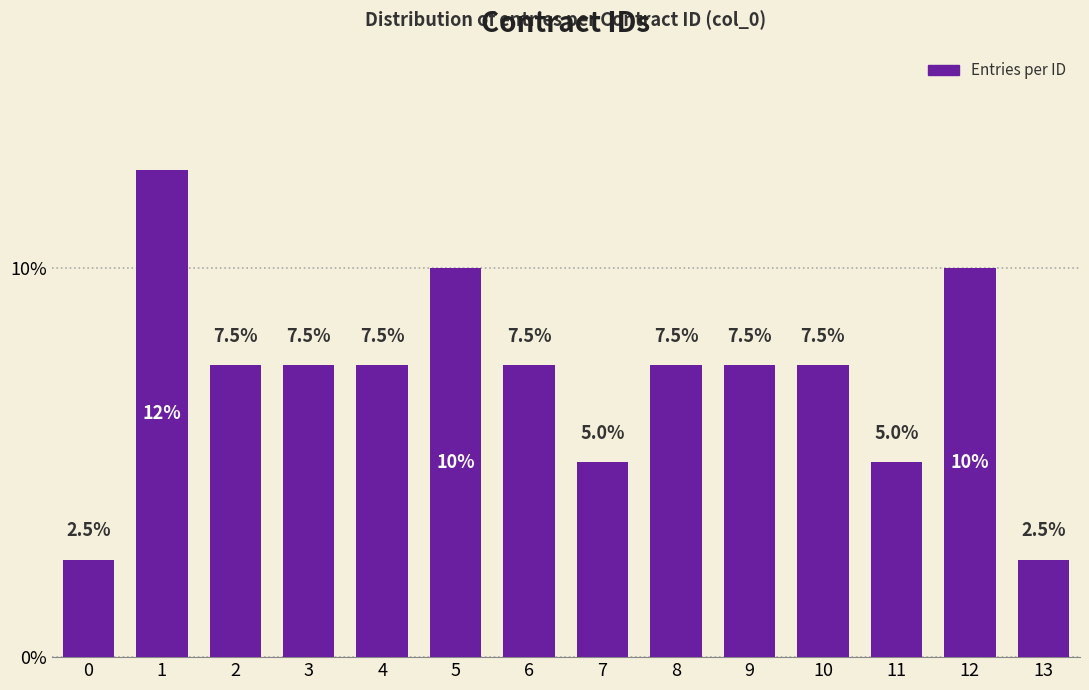

Reading left to right, list all the values displayed in this chart.

0=2.5	1=12.5	2=7.5	3=7.5	4=7.5	5=10.0	6=7.5	7=5.0	8=7.5	9=7.5	10=7.5	11=5.0	12=10.0	13=2.5